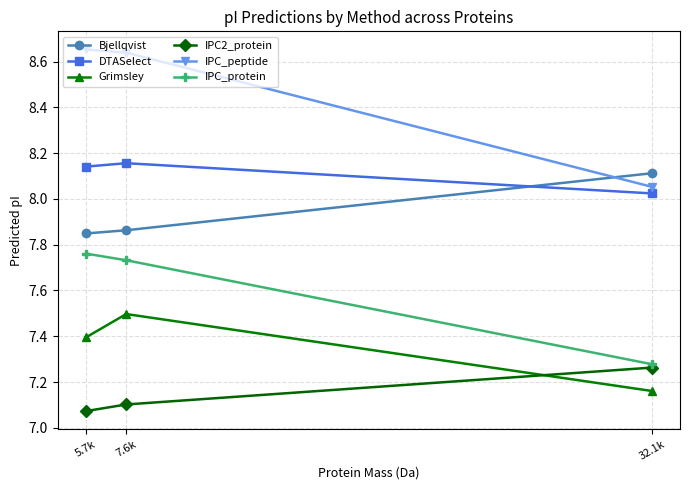

The value of IPC_peptide at 32.1k is 8.1. True or false?

True